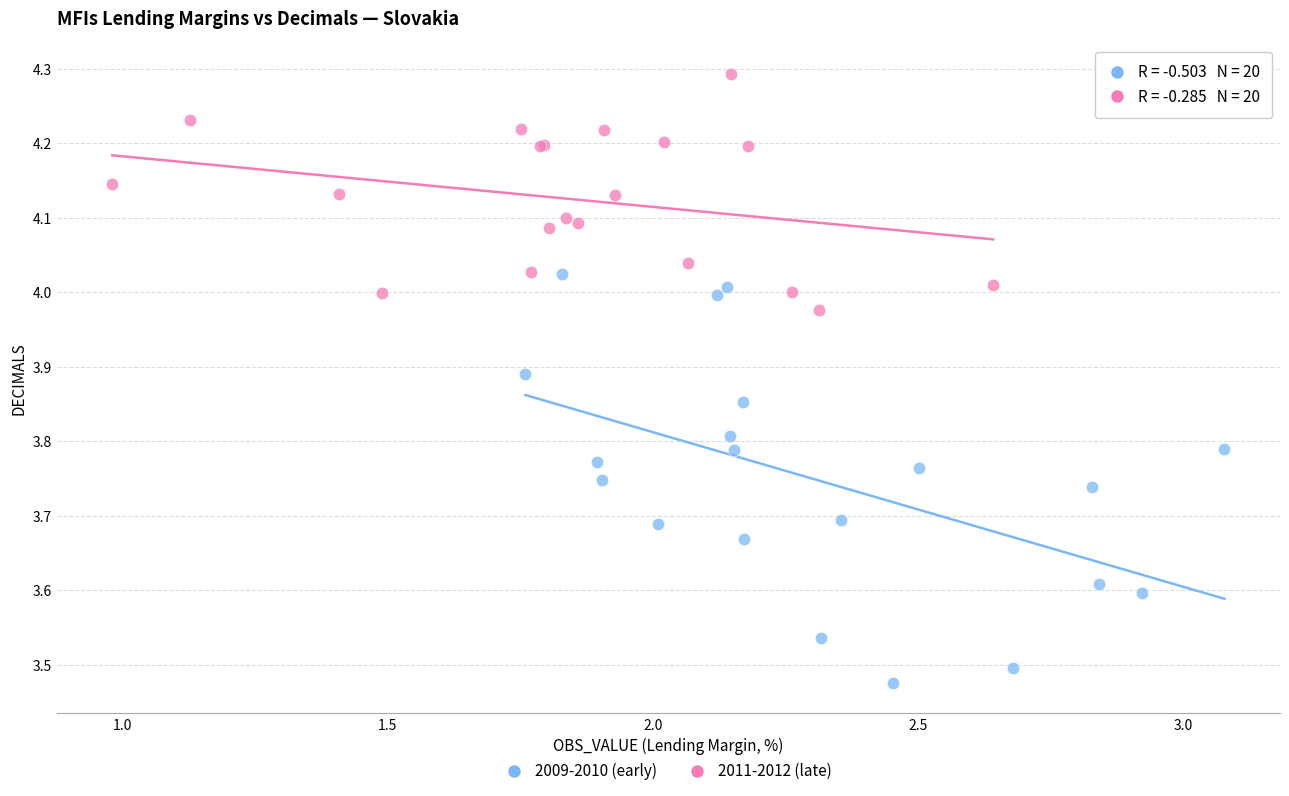

Which series reaches the maximum Y coordinate?

2011-2012 (late)